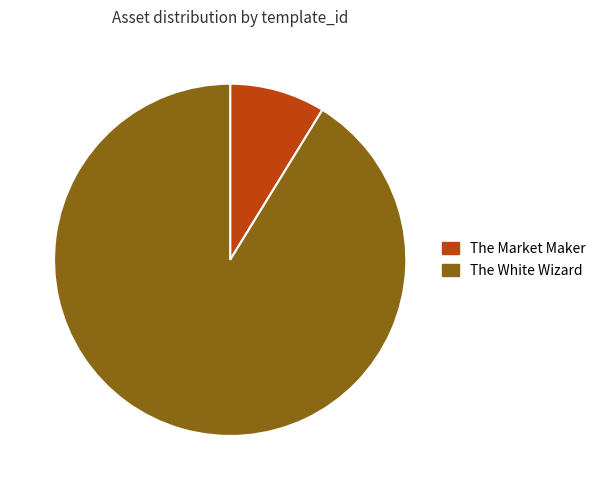

Which has a higher value, The Market Maker or The White Wizard?

The White Wizard